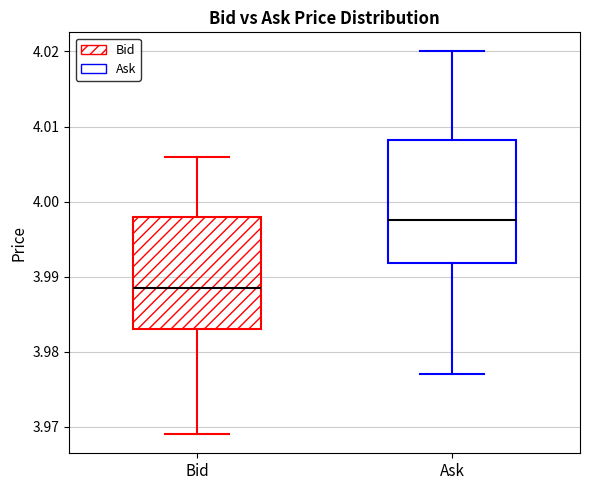

Reading left to right, transcribe this box plot: for each box, give where its median line is, the range the box spans, and where its two whiskers end, as read against the y-axis. The values are not printed on the chart, so give them approximately, as read against the axis.

Bid: median 3.989, box 3.983 to 3.998, whiskers 3.969 to 4.006
Ask: median 3.998, box 3.992 to 4.008, whiskers 3.977 to 4.020